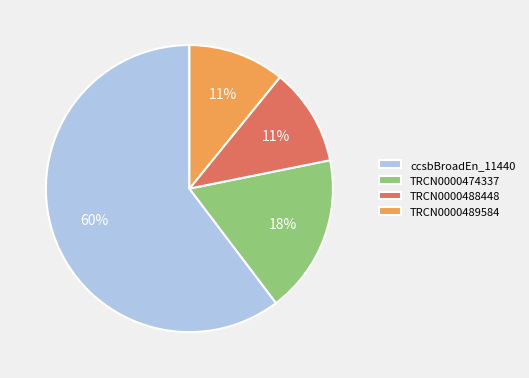

How many segments does this pie chart have?

4